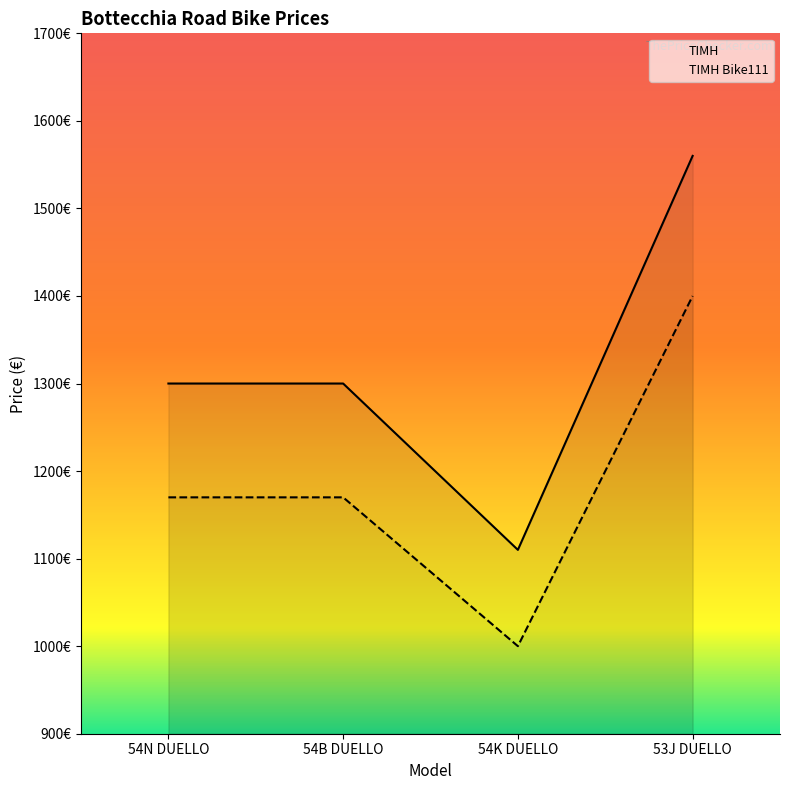

What is the lowest value of the ΤΙΜΗ Bike111 series?

1000